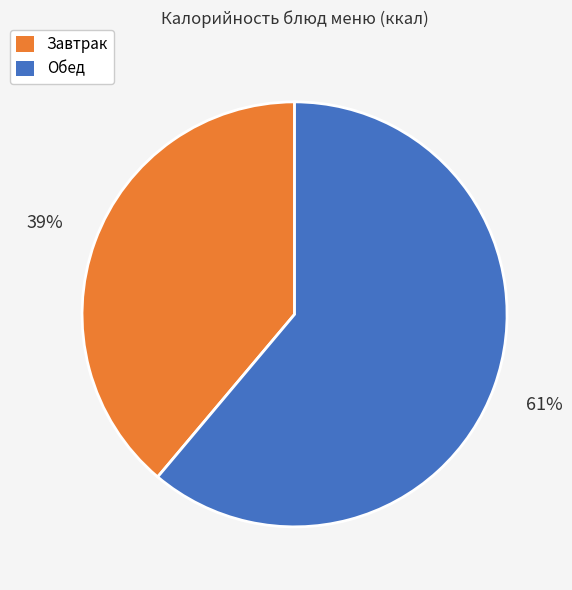

Which slice is the largest?

Обед